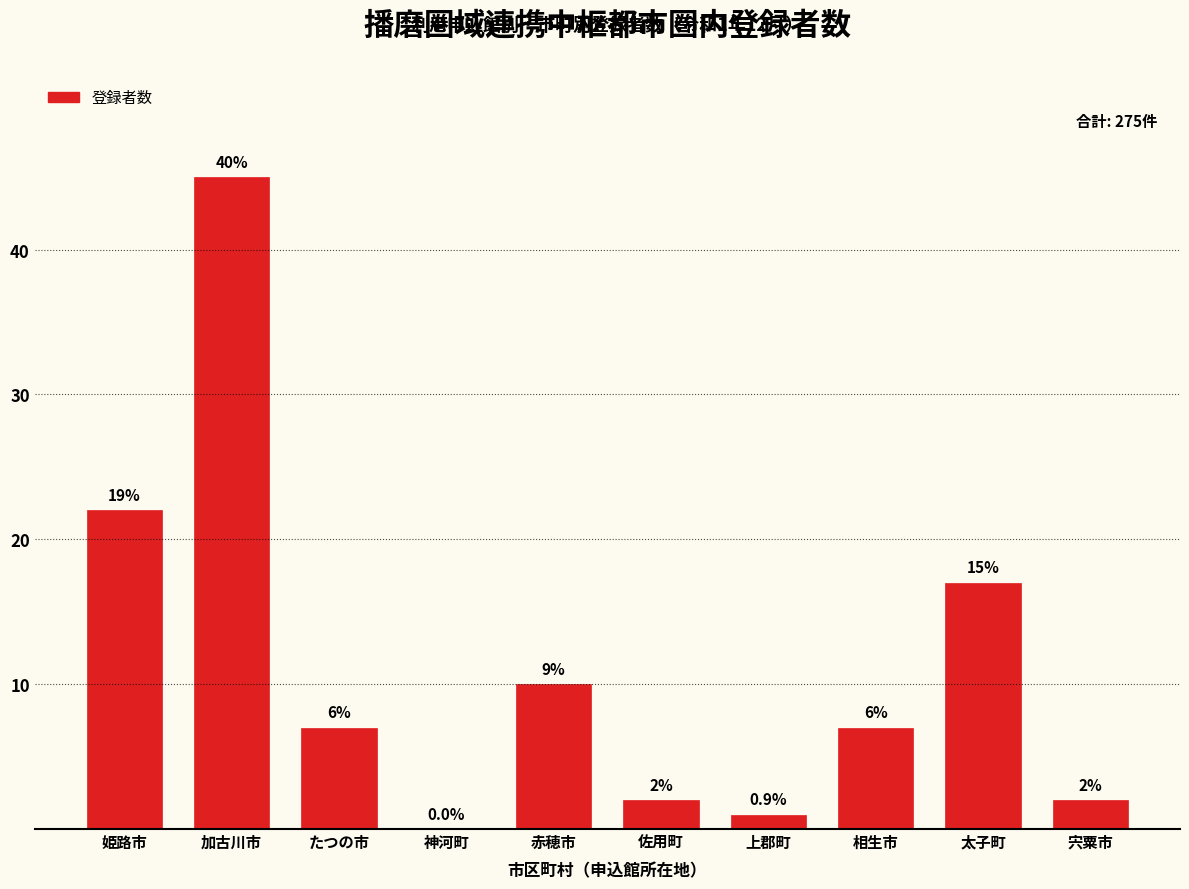

Are the bars horizontal?

No